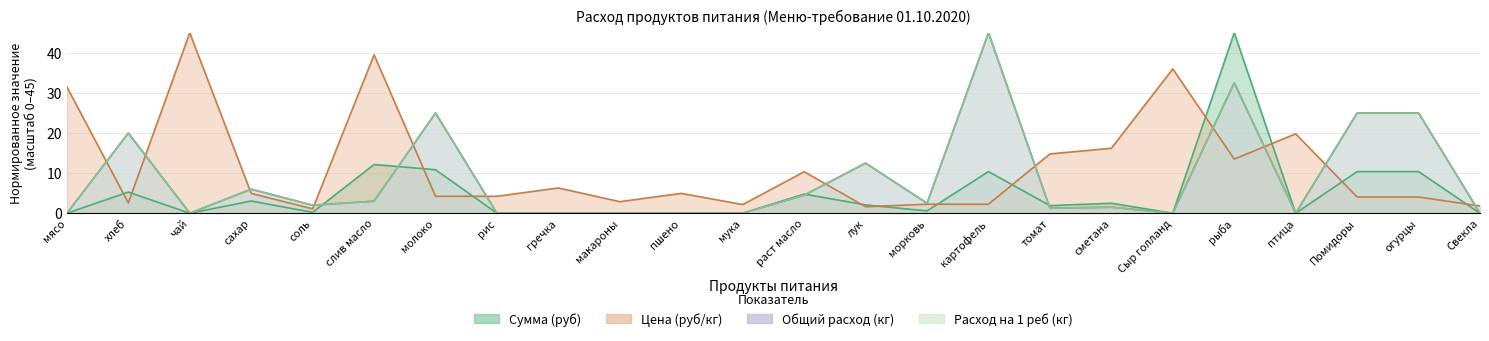

Where do Цена (руб/кг) and Расход на 1 реб (кг) first cross each other?

мясо and хлеб